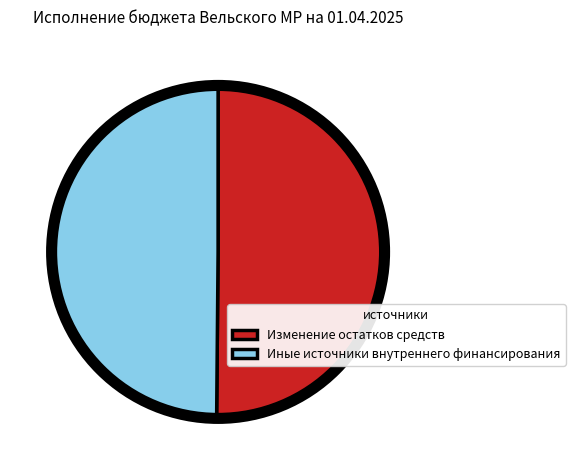

Approximately how many times larger is the value at Иные источники внутреннего финансирования compared to Изменение остатков средств?

1.0